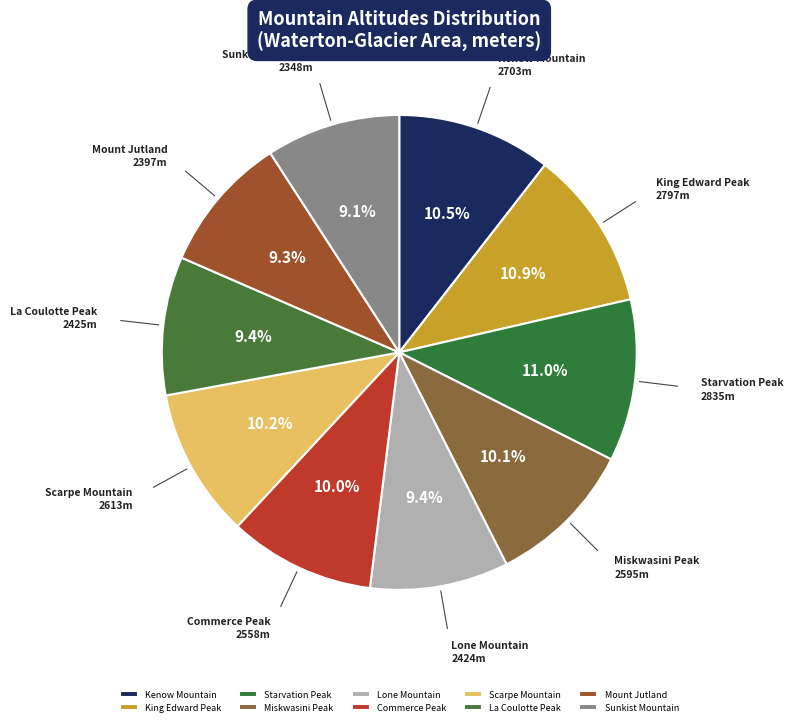

Is it true that Commerce Peak is 10% of the pie?

True